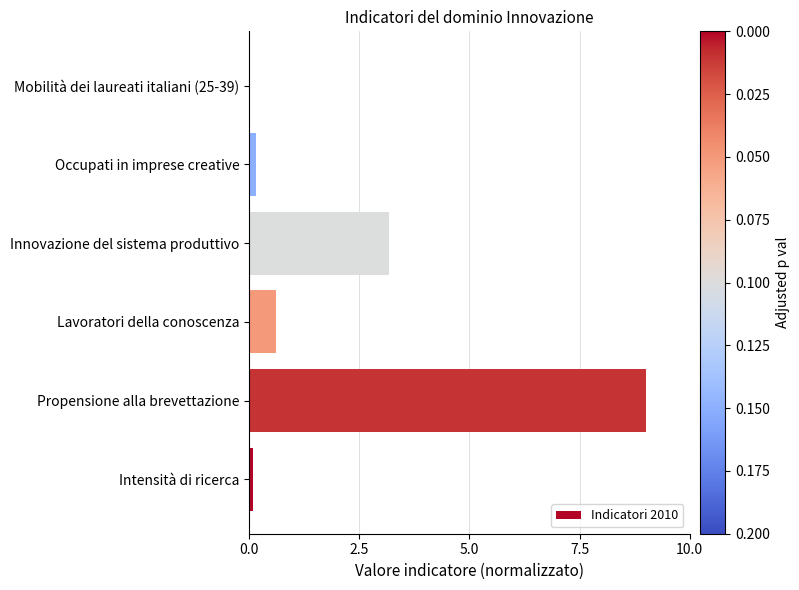

Which has a higher value, Innovazione del sistema produttivo or Lavoratori della conoscenza?

Innovazione del sistema produttivo